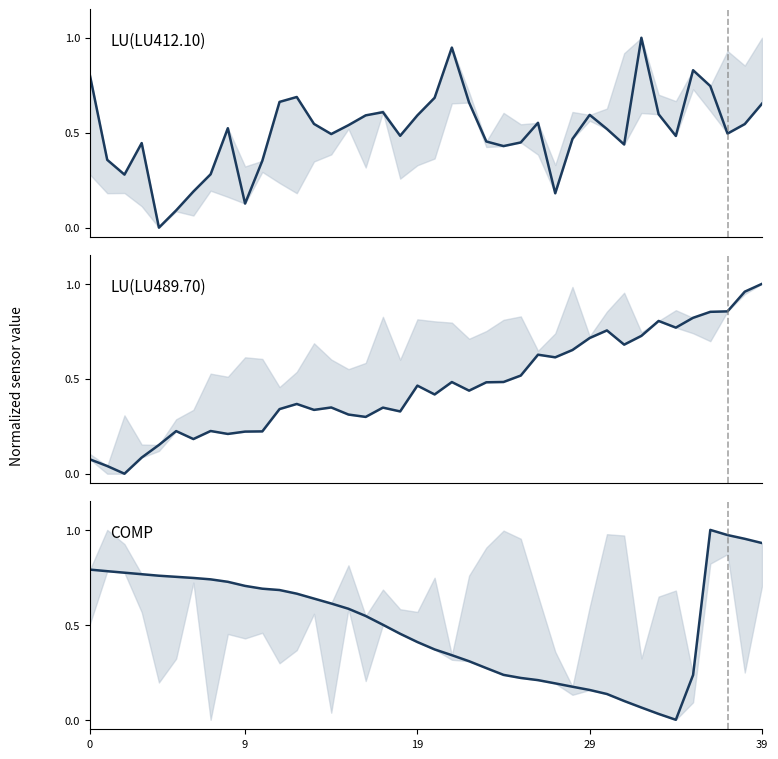

Is it true that COMP equals 0.6 at 15?

True